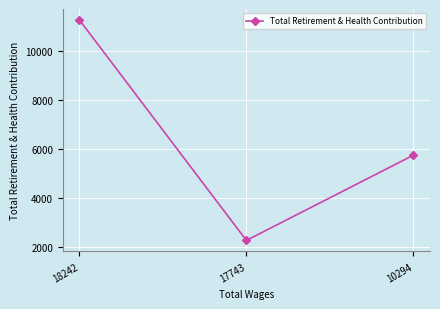

Rank the categories by value from lowest to highest.

17743, 10294, 18242